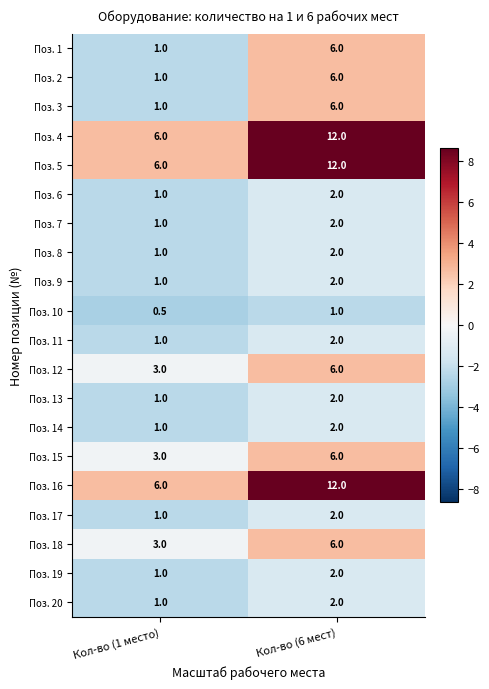

What is the approximate value of Поз. 6 at Кол-во (6 мест)?

2.0